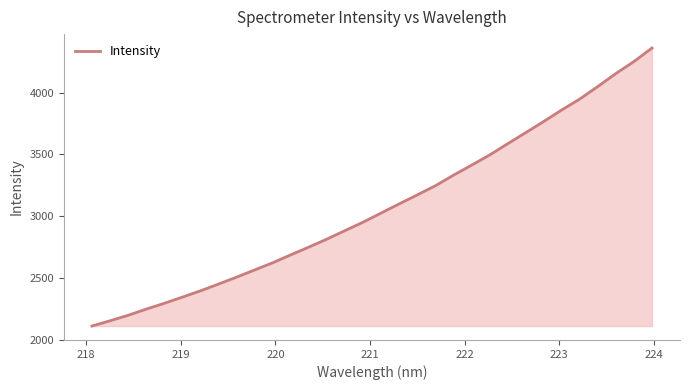

What is the maximum value shown in the chart?

4362.6